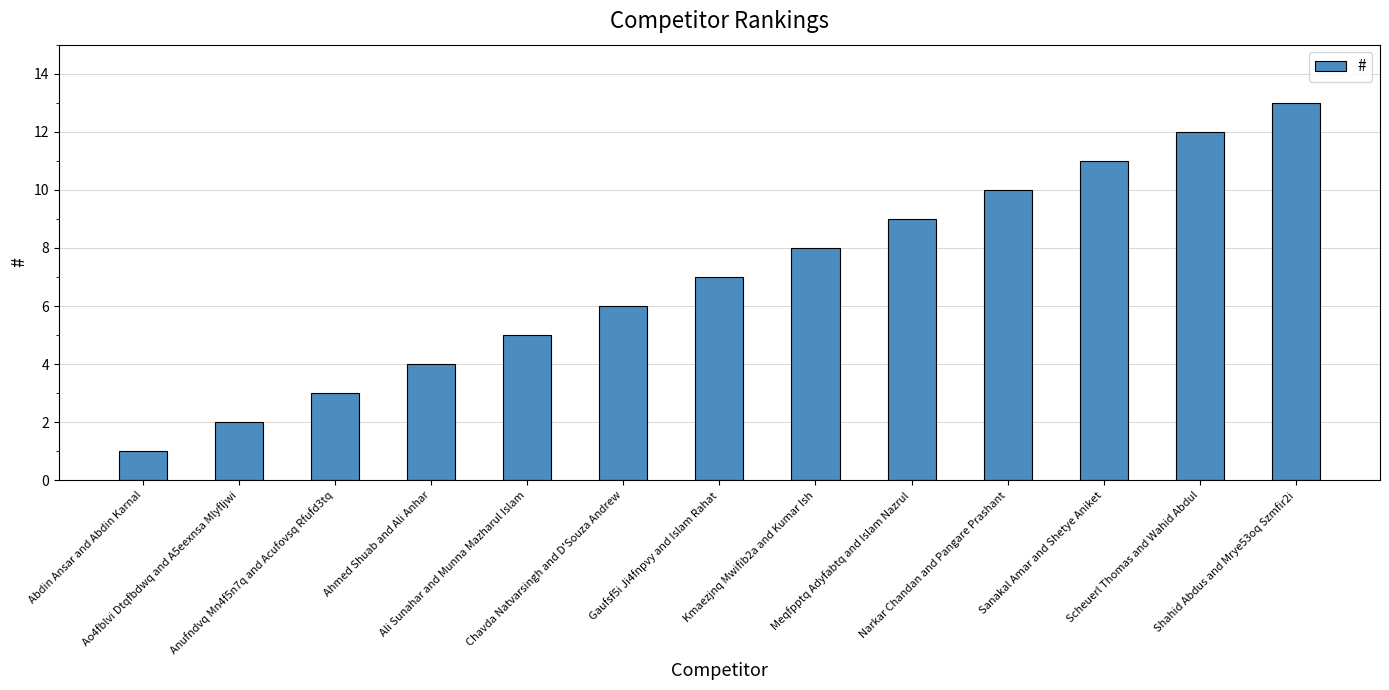

What is the sum of the values at Scheuerl Thomas and Wahid Abdul and Abdin Ansar and Abdin Karnal?

13